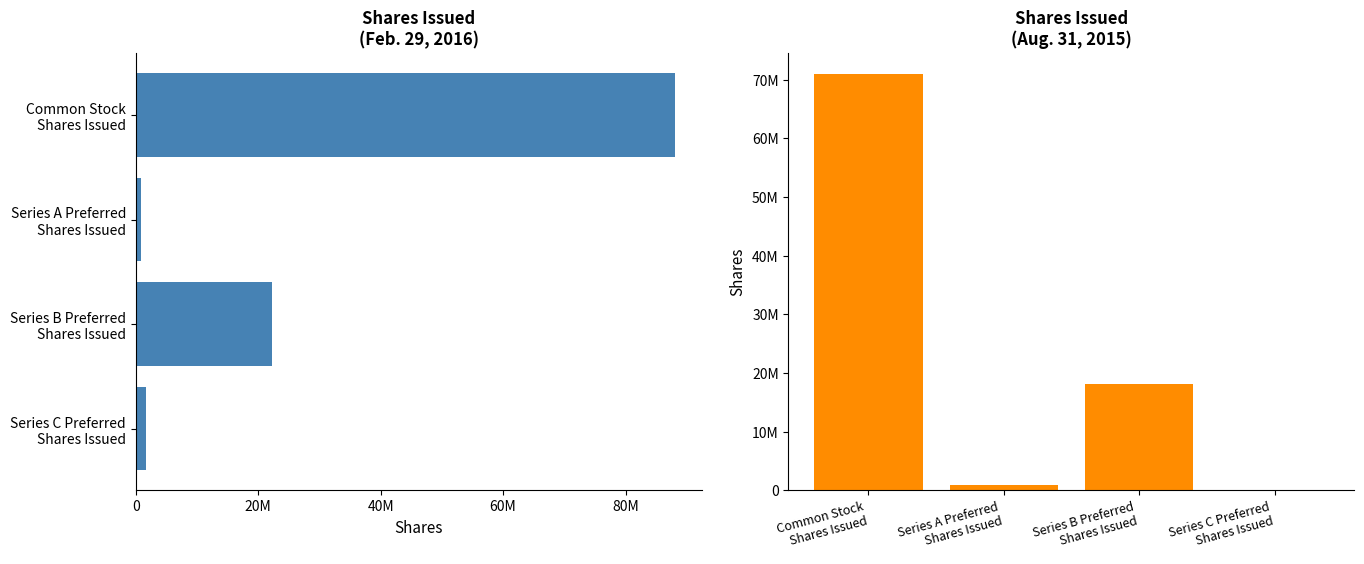

What is the minimum value for Feb. 29, 2016?

878639